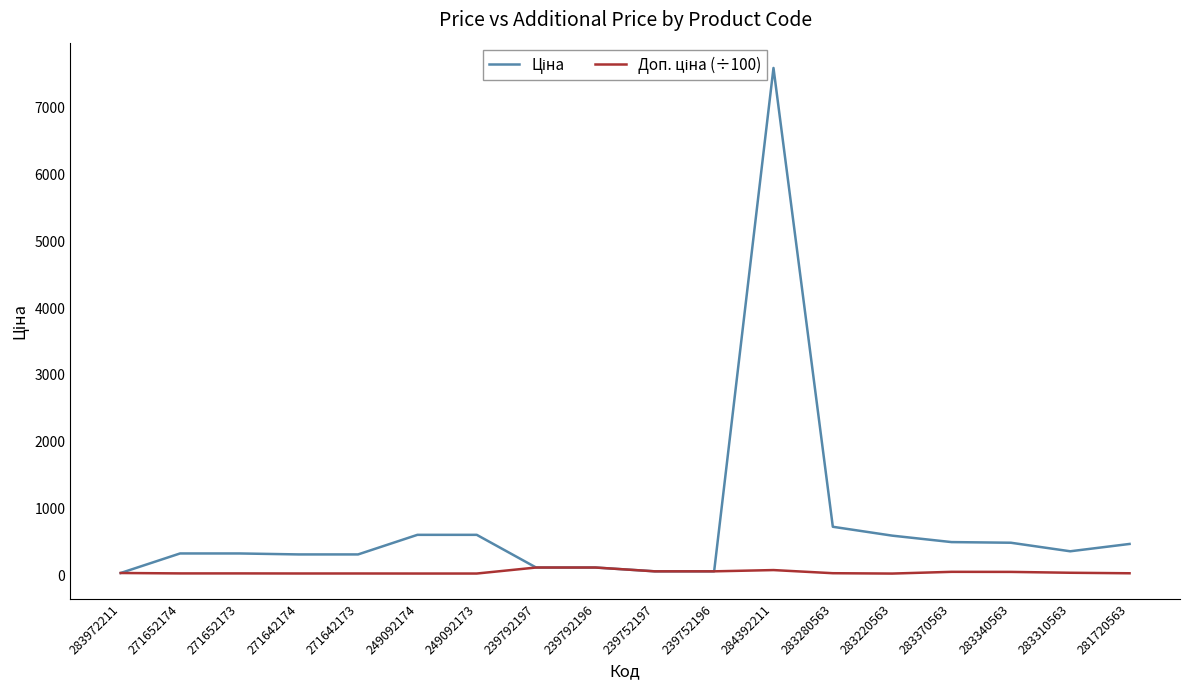

What is the greatest value displayed?

7596.5